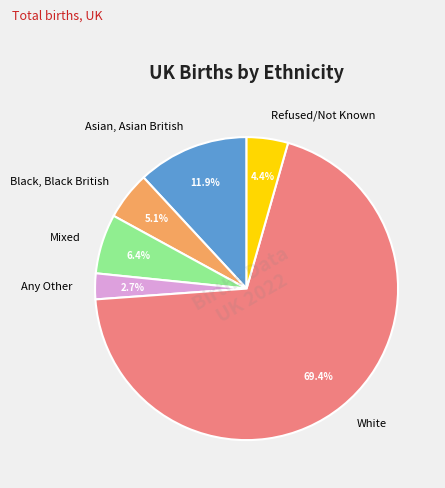

Which category accounts for the majority?

White